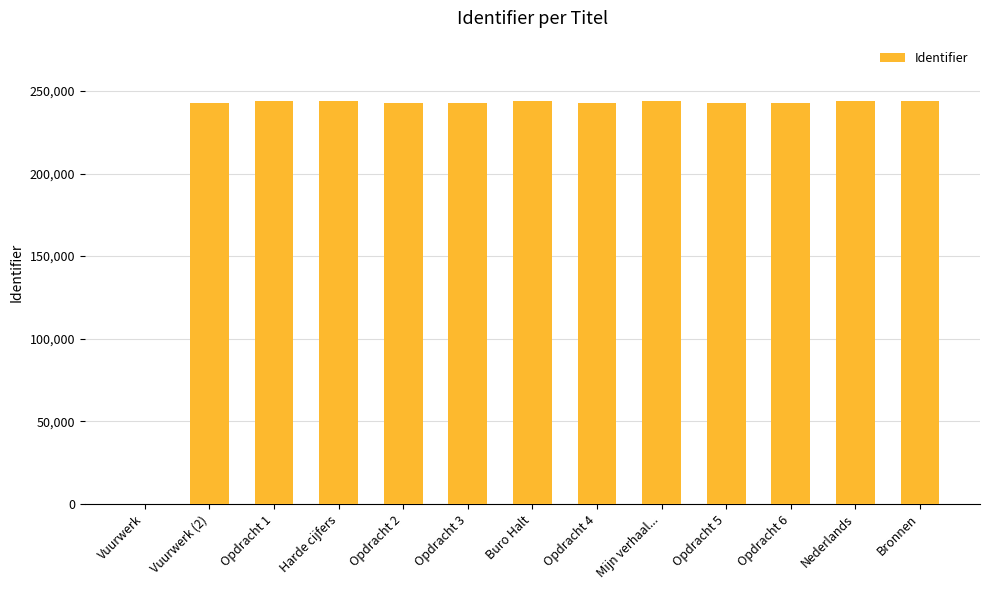

Is it true that the value at Harde cijfers is 243803?

True